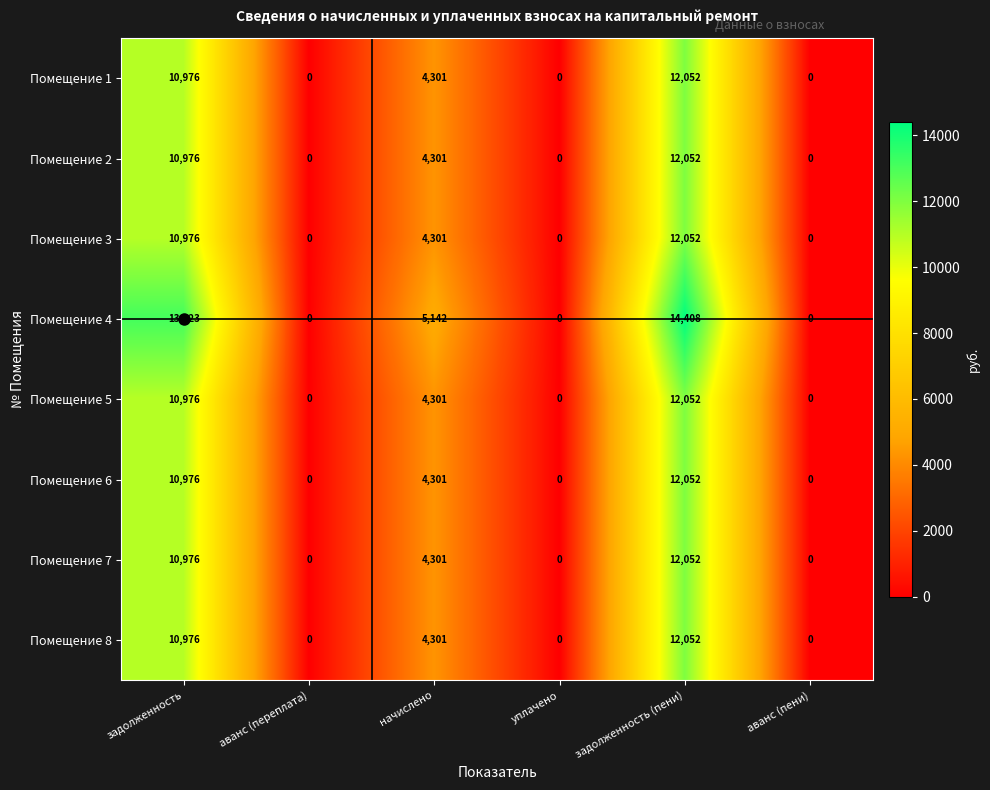

How many data points does each series have?

6